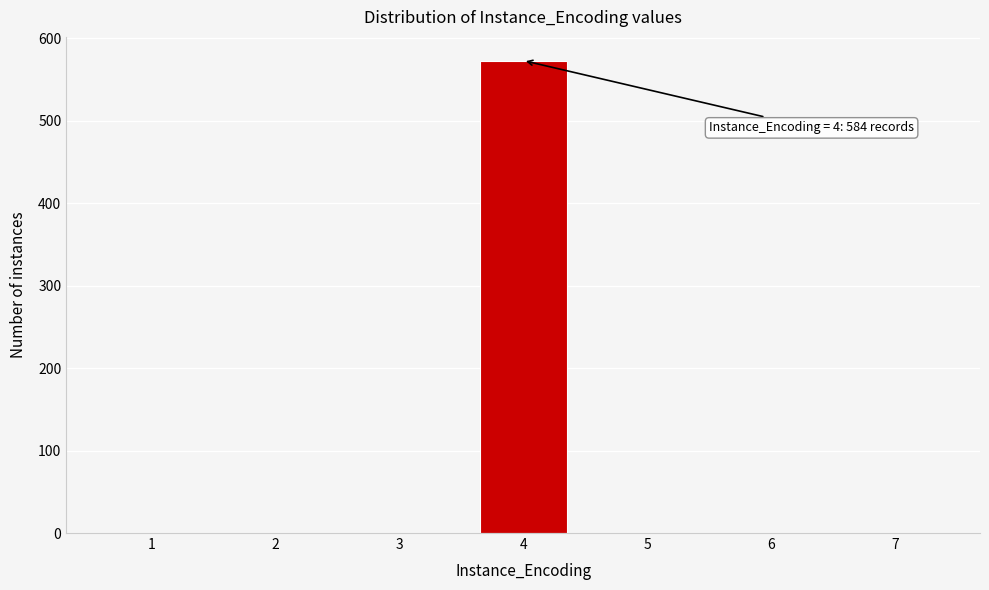

Reading left to right, extract all data points from this chart.

1=0	2=0	3=0	4=573	5=0	6=0	7=0